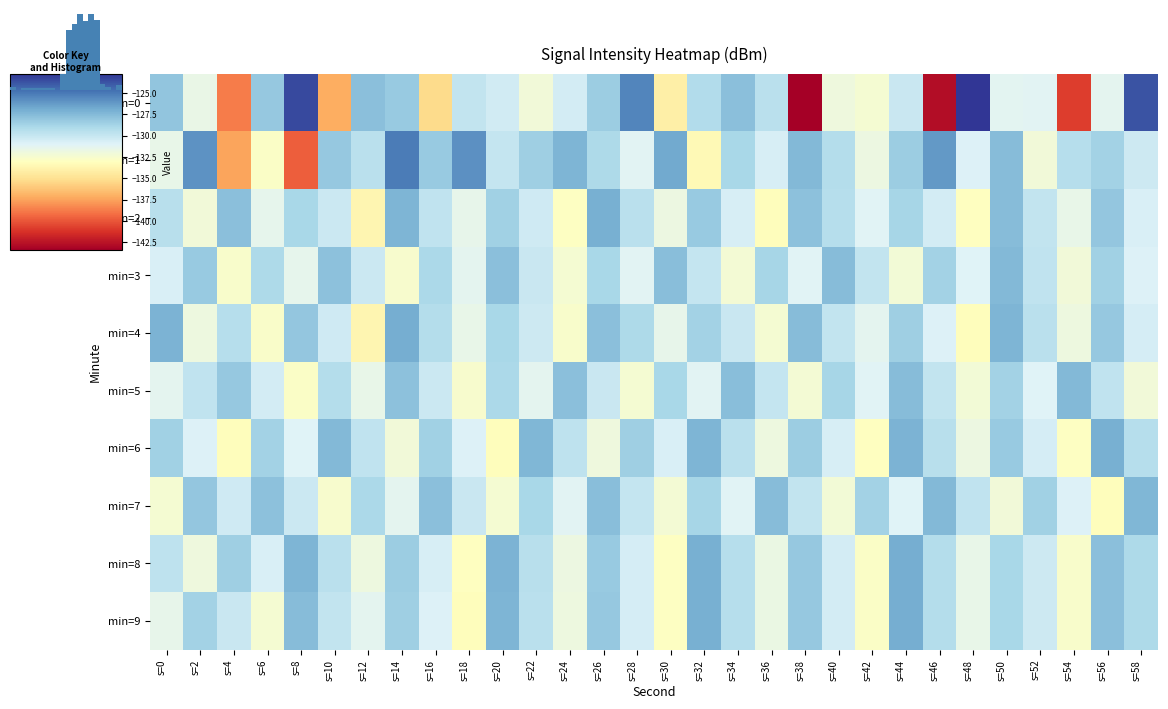

Which series changed the most between s=26 and s=46?

min=0